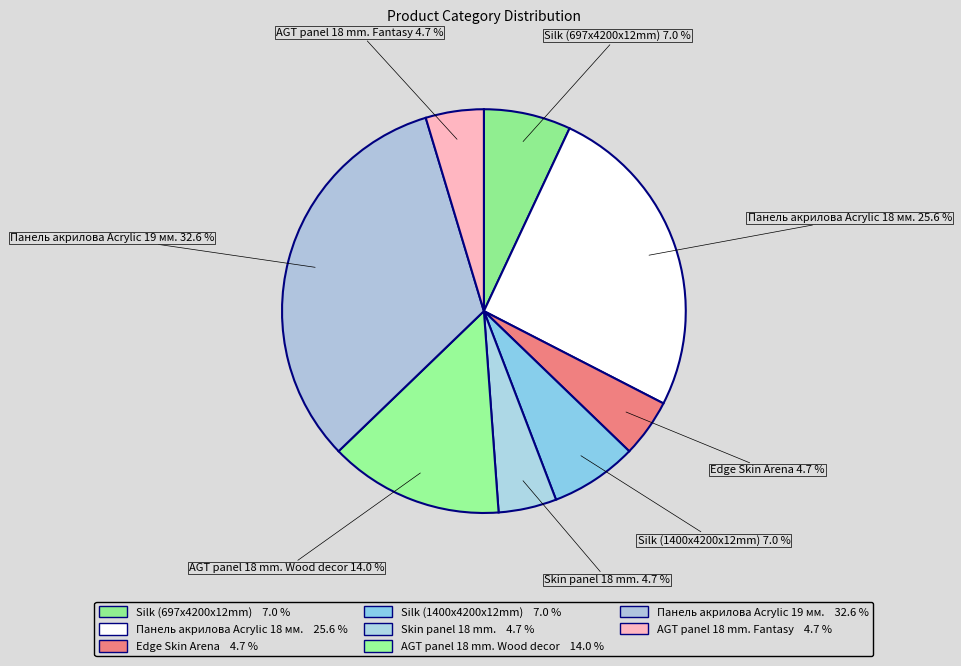

To the nearest percent, what is the average slice percentage?

12%